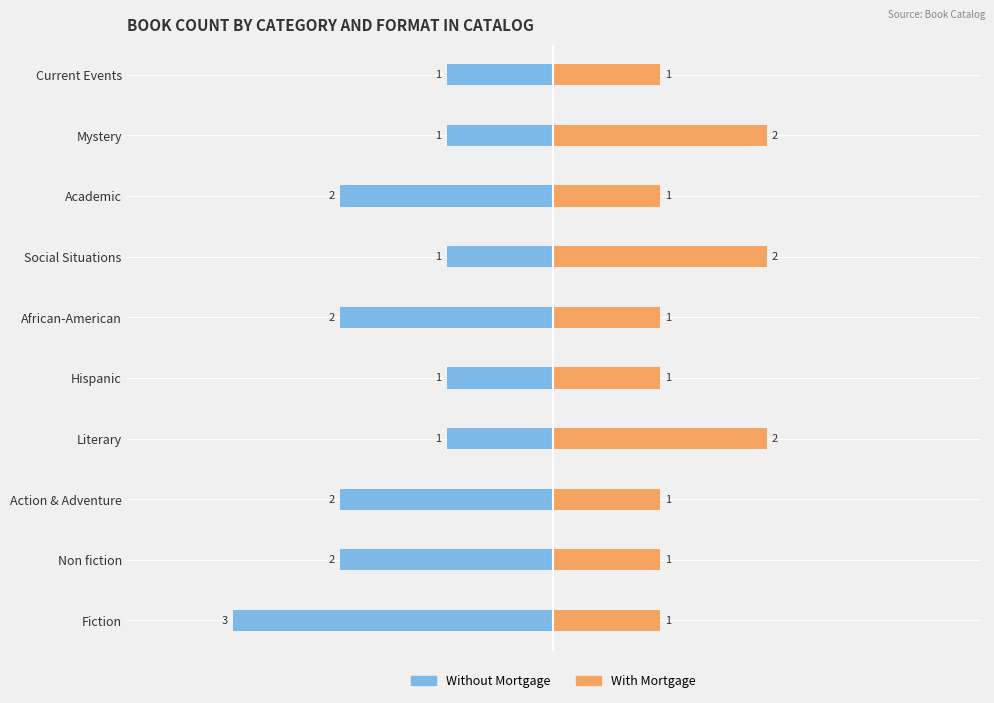

List the labels in order of With Mortgage value, largest first.

3, 6, 8, 0, 1, 2, 4, 5, 7, 9